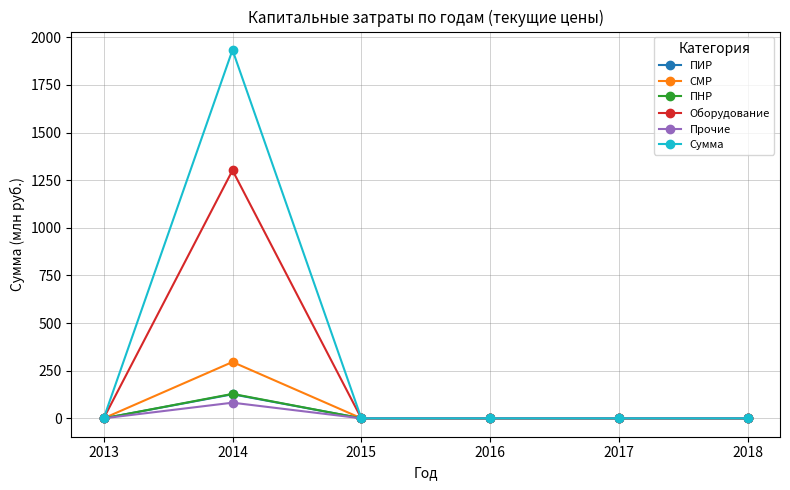

Reading right to left, transcribe all the data shown in this chart.

ПИР: 2018=0.0	2017=0.0	2016=0.0	2015=0.0	2014=126.2	2013=0.0
СМР: 2018=0.0	2017=0.0	2016=0.0	2015=0.0	2014=295.6	2013=0.0
ПНР: 2018=0.0	2017=0.0	2016=0.0	2015=0.0	2014=128.2	2013=0.0
Оборудование: 2018=0.0	2017=0.0	2016=0.0	2015=0.0	2014=1301.6	2013=0.0
Прочие: 2018=0.0	2017=0.0	2016=0.0	2015=0.0	2014=82.0	2013=0.0
Сумма: 2018=0.0	2017=0.0	2016=0.0	2015=0.0	2014=1933.6	2013=0.0